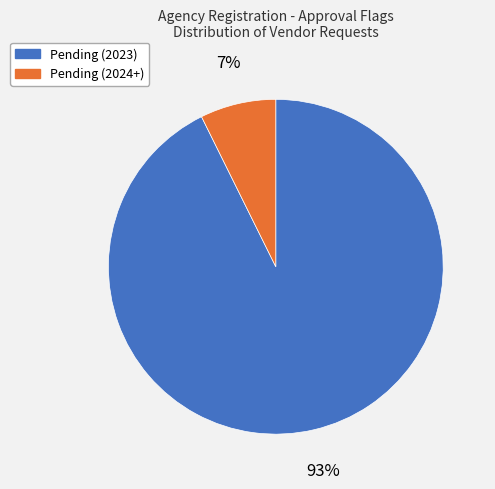

Combined, do Pending (2024+) and Pending (2023) account for over 50%?

Yes